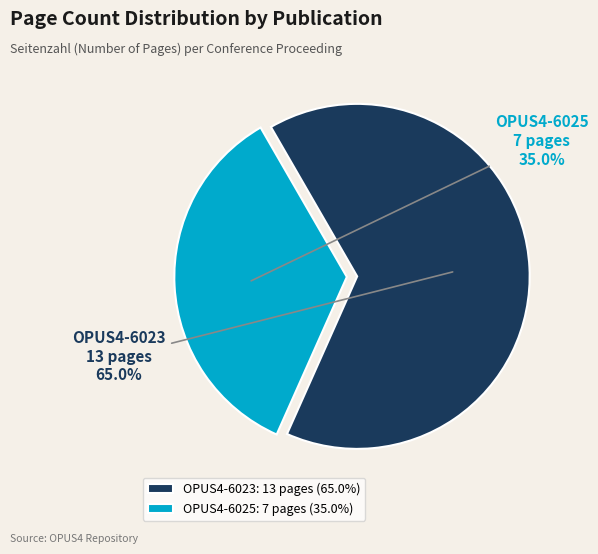

To the nearest percent, what portion does OPUS4-6023 represent?

65%